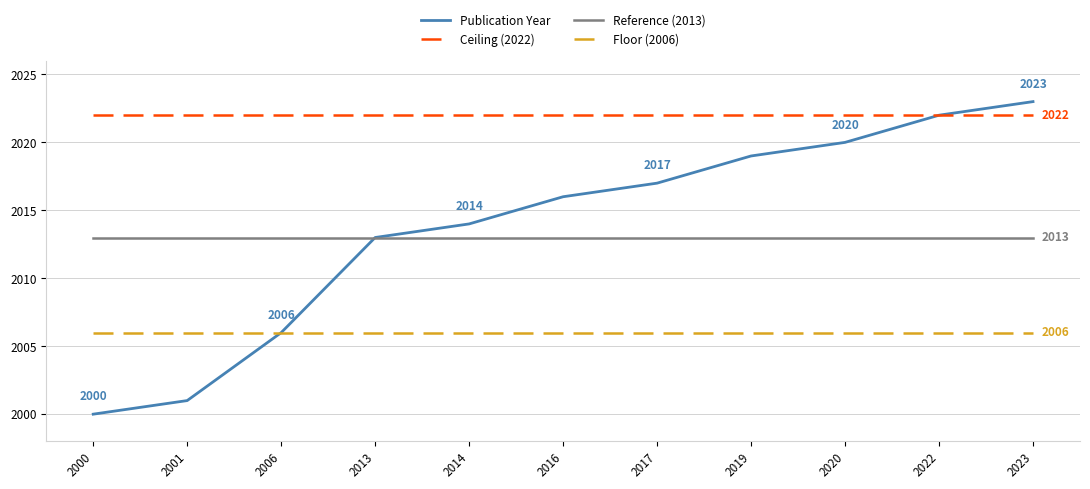

Reading left to right, what are all the values shown in this chart?

2000=2000	2001=2001	2006=2006	2013=2013	2014=2014	2016=2016	2017=2017	2019=2019	2020=2020	2022=2022	2023=2023